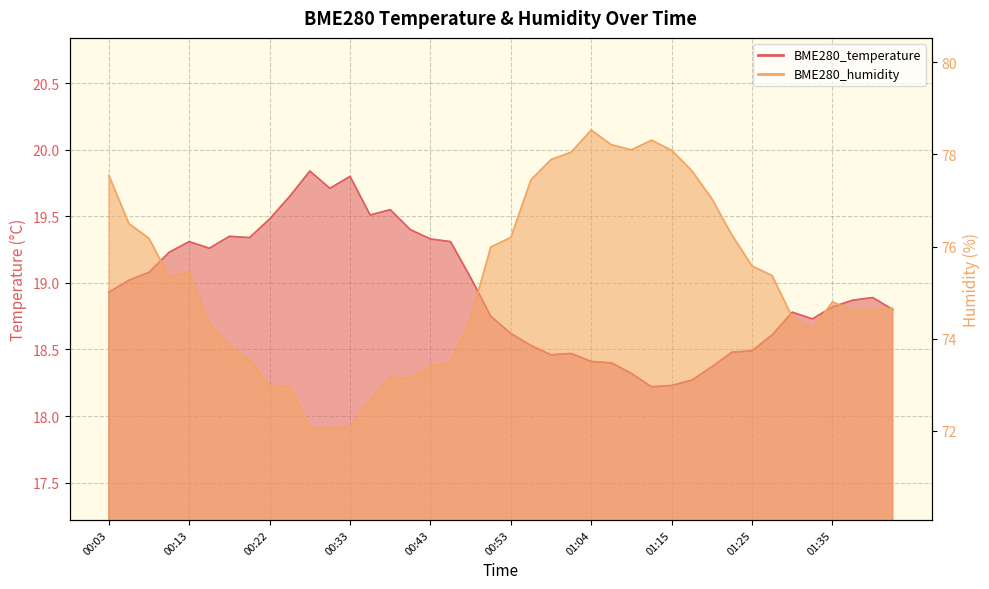

List the series in order of their peak value, highest first.

BME280_humidity, BME280_temperature